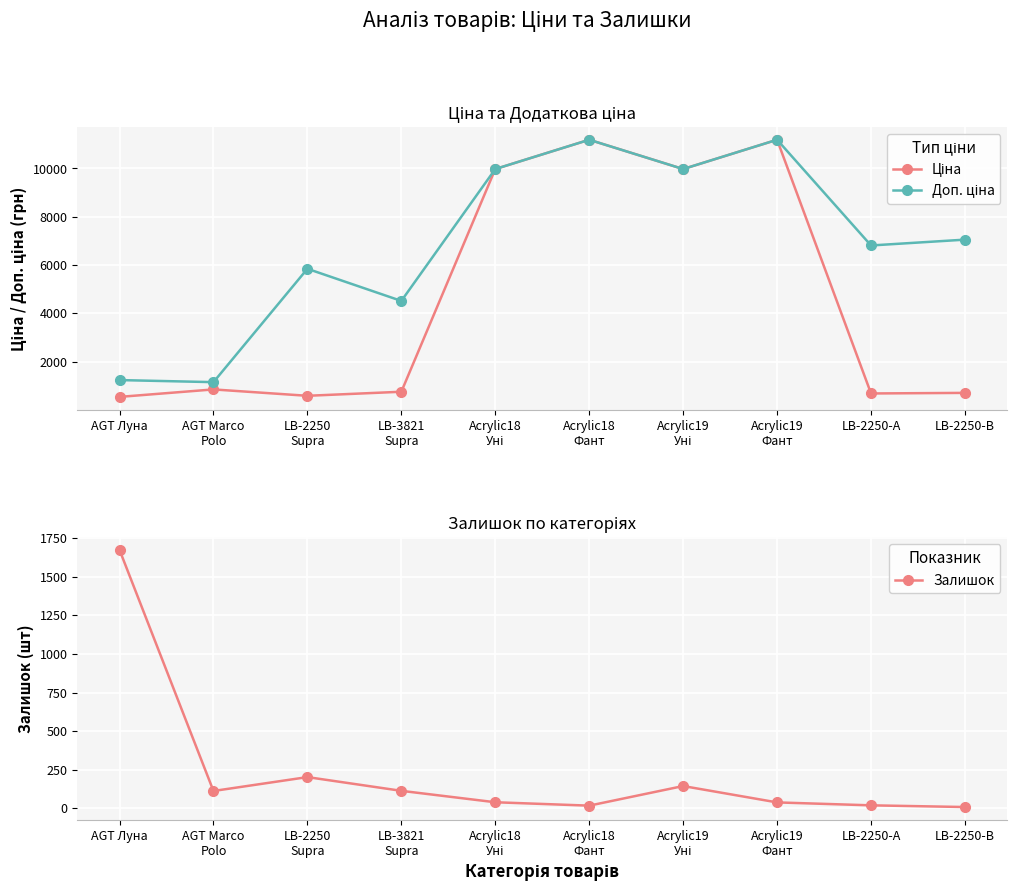

What is the label of the 10th point from the right?

AGT Луна